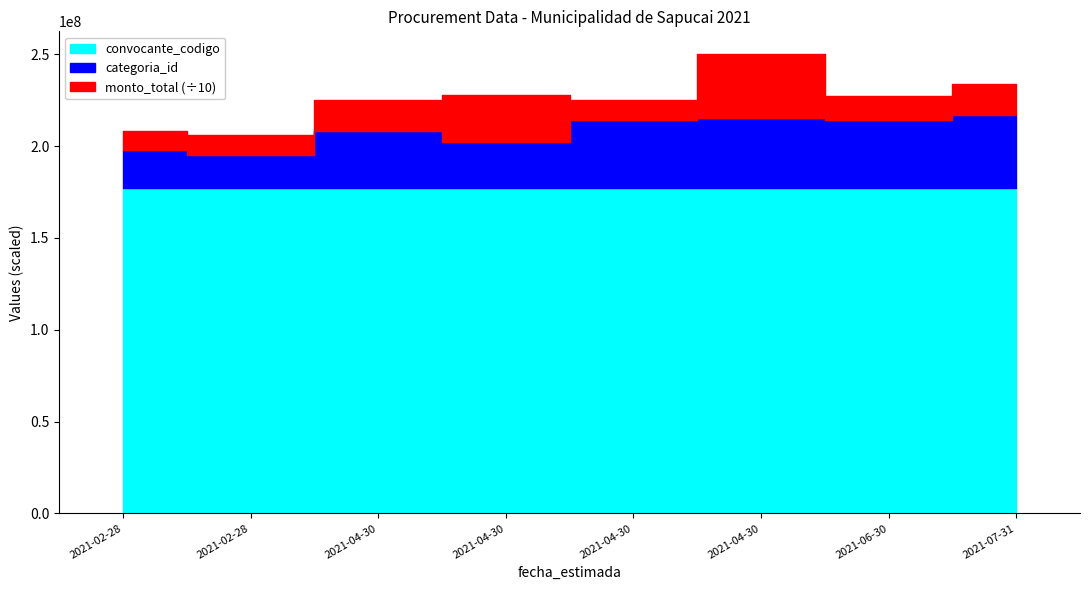

True or false: monto_total and categoria_id cross at least once.

False